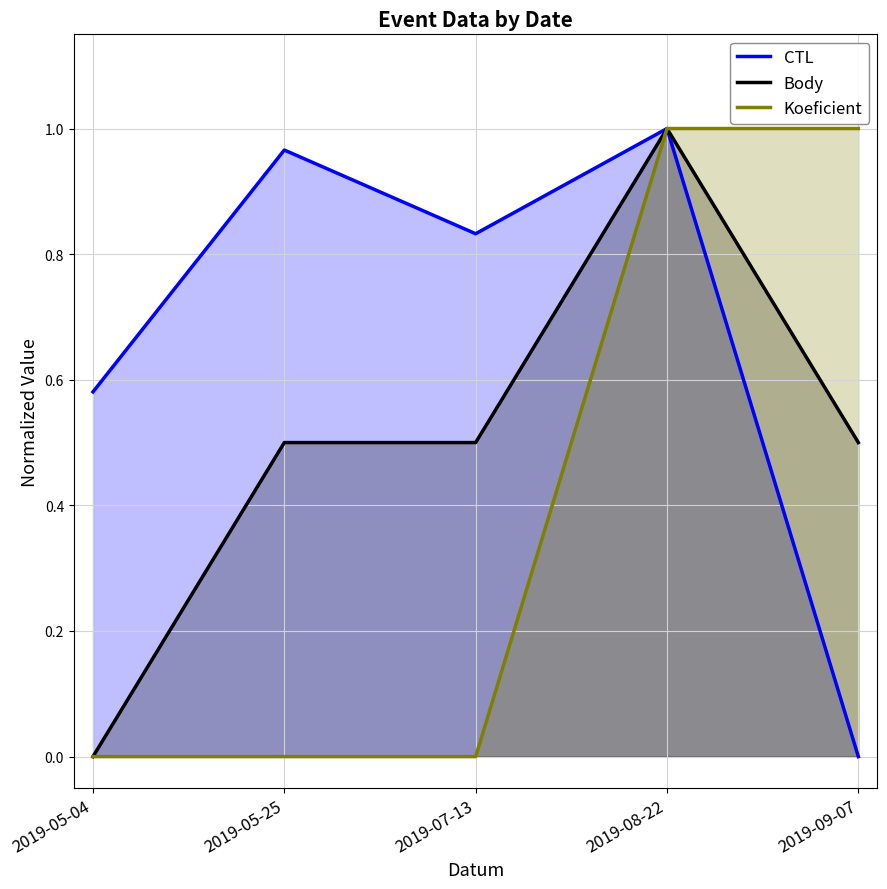

At 2019-07-13, list the series in order from largest to smallest.

CTL, Body, Koeficient